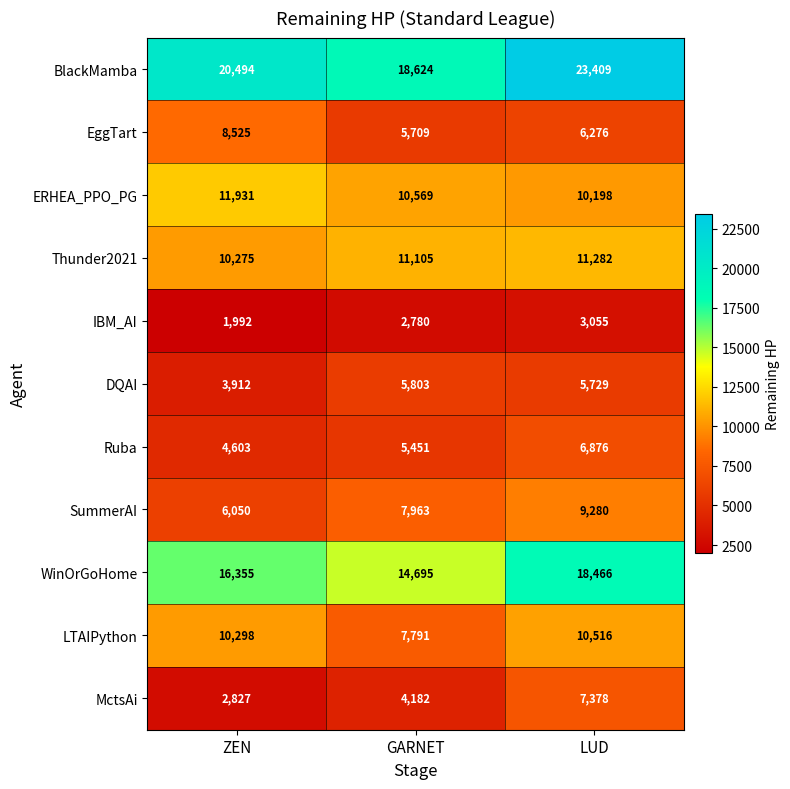

True or false: IBM_AI has a value of 918 at ZEN.

False